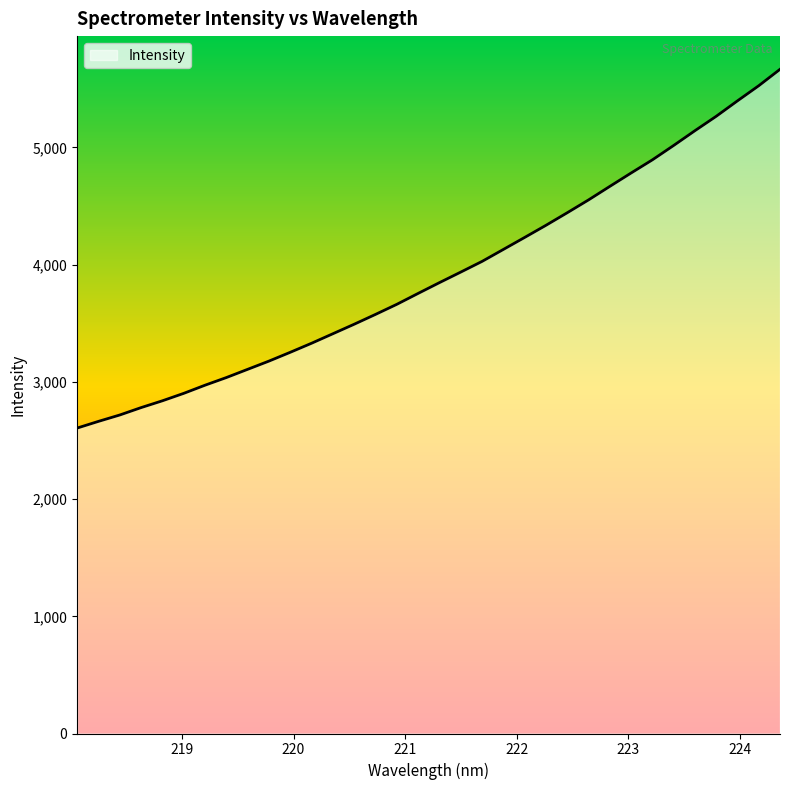

How many lines are shown in the chart?

1